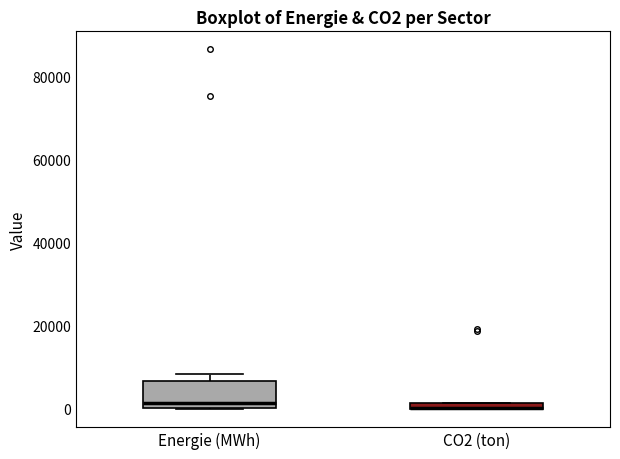

Where is the upper edge of the box for CO2 (ton) on the y-axis? The values are not printed on the chart, so give them approximately, as read against the axis.

2000